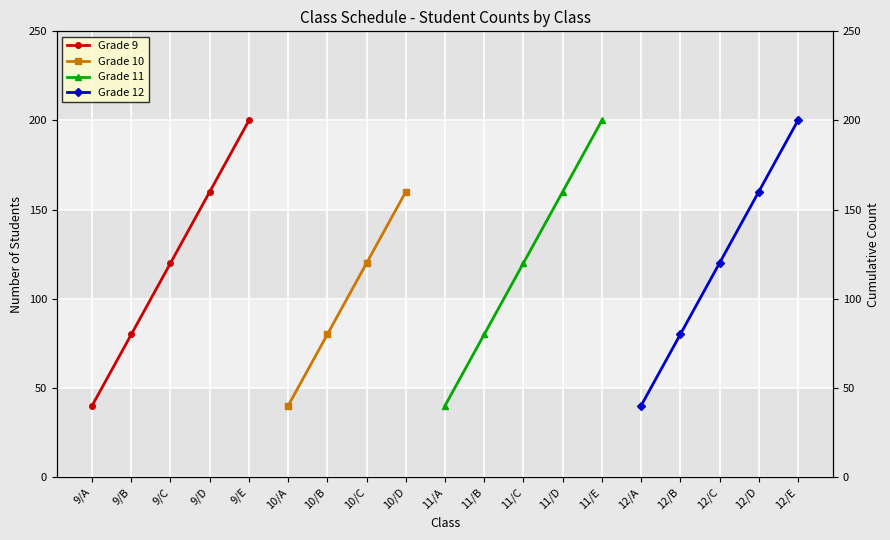

What are all the series names shown in the legend?

Grade 9, Grade 10, Grade 11, Grade 12